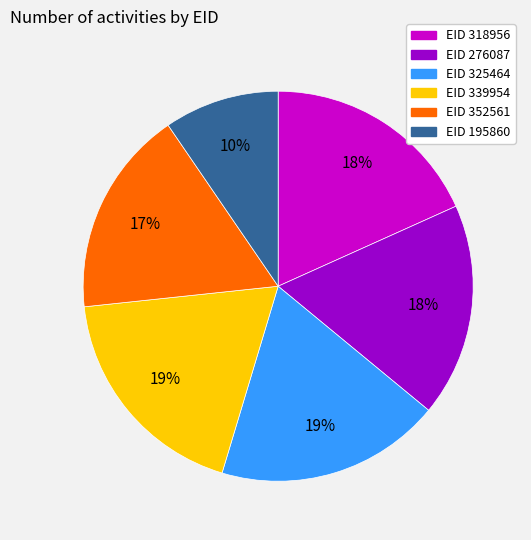

Is there any slice that represents more than half of the pie?

No